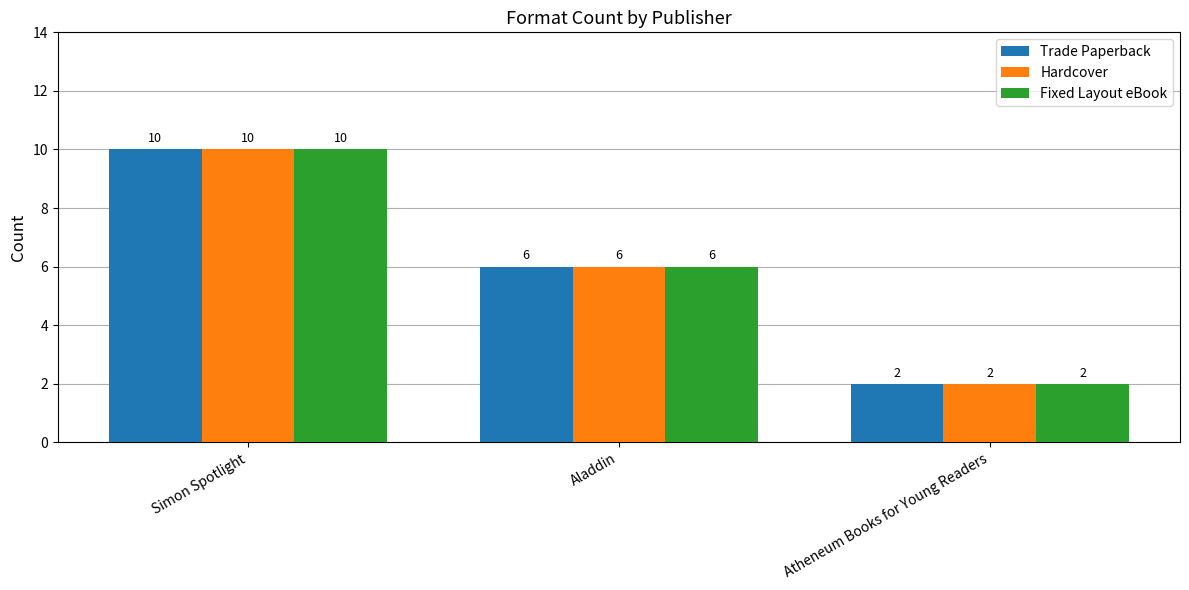

What is the total value across all series at Simon Spotlight?

30